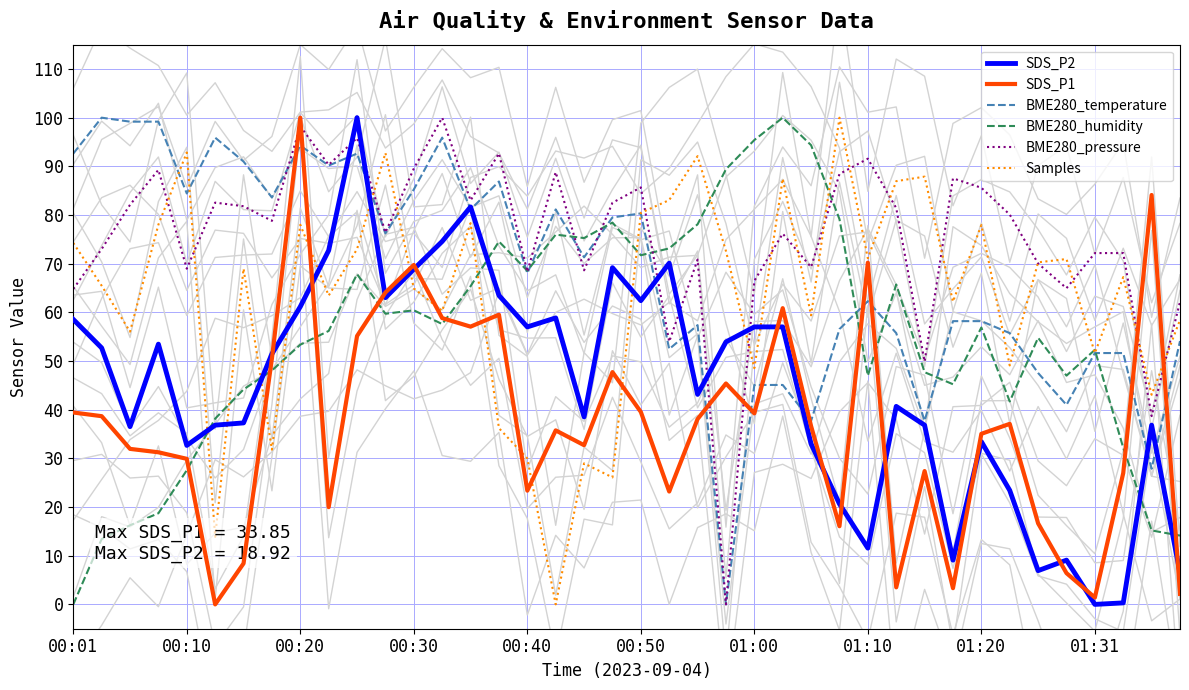

What are all the series names shown in the legend?

SDS_P2, SDS_P1, BME280_temperature, BME280_humidity, BME280_pressure, Samples